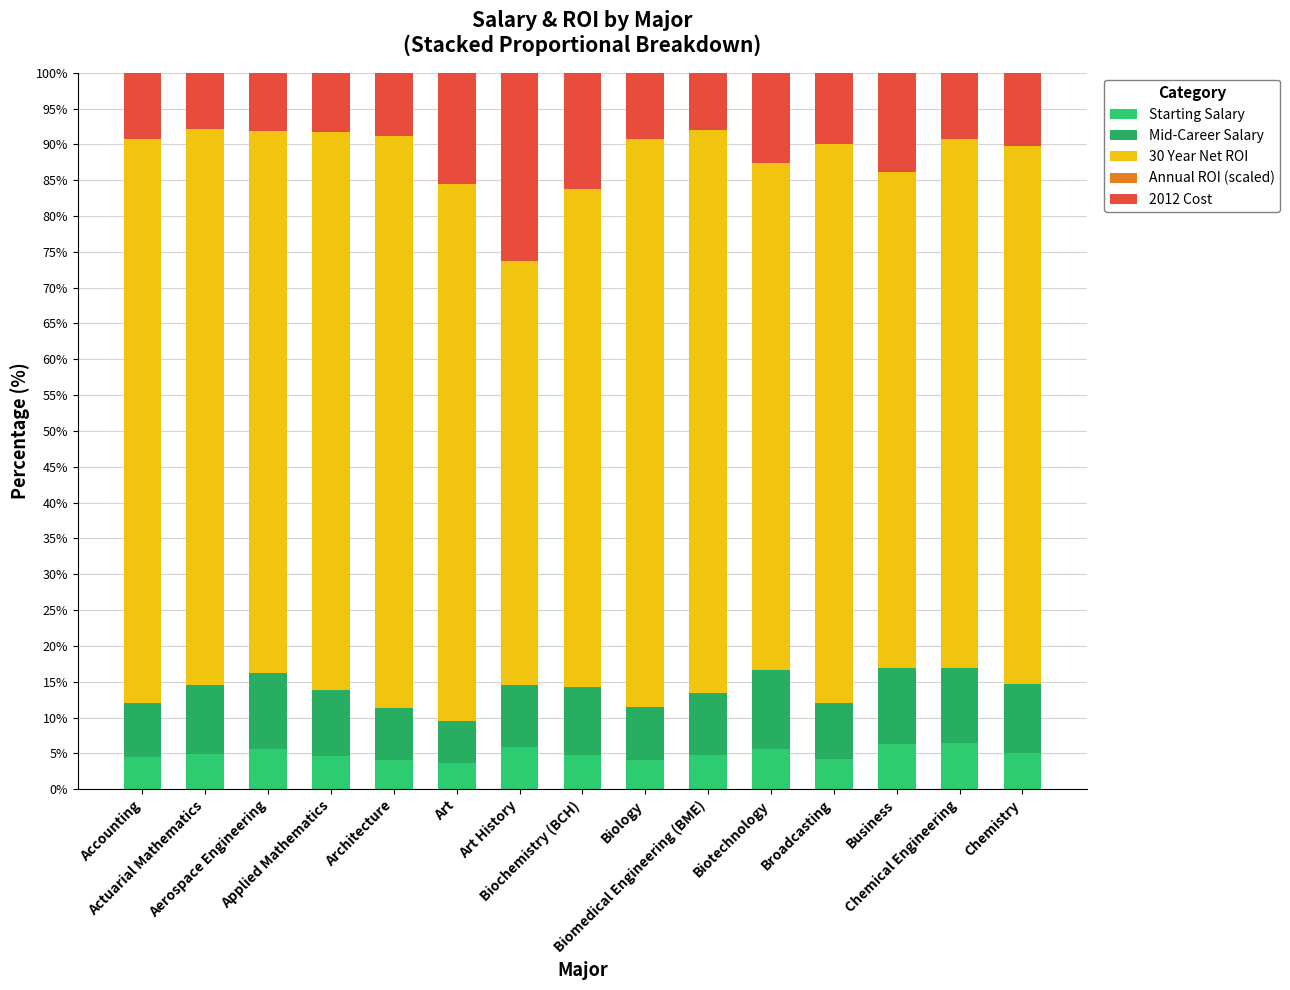

Are the bars horizontal?

No